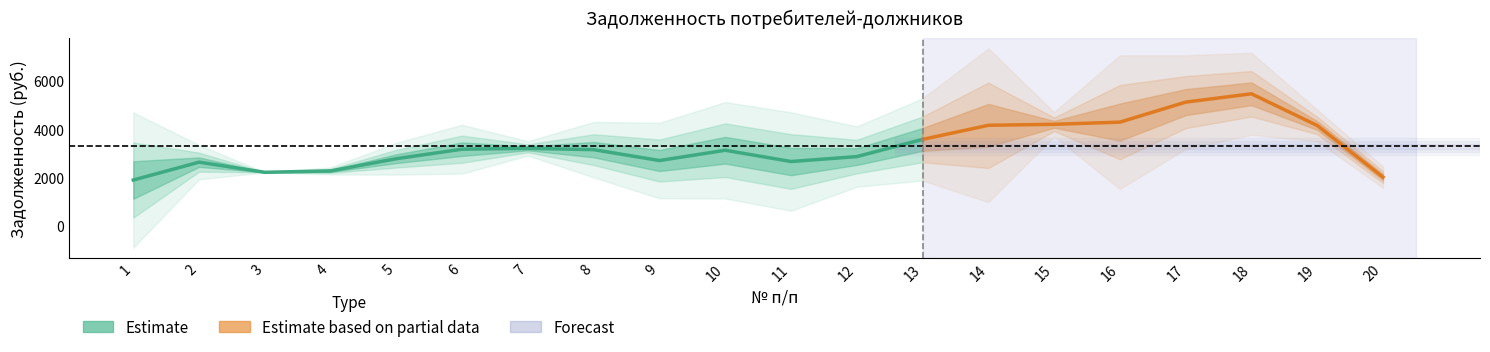

What is the minimum value shown in the chart?

2028.9